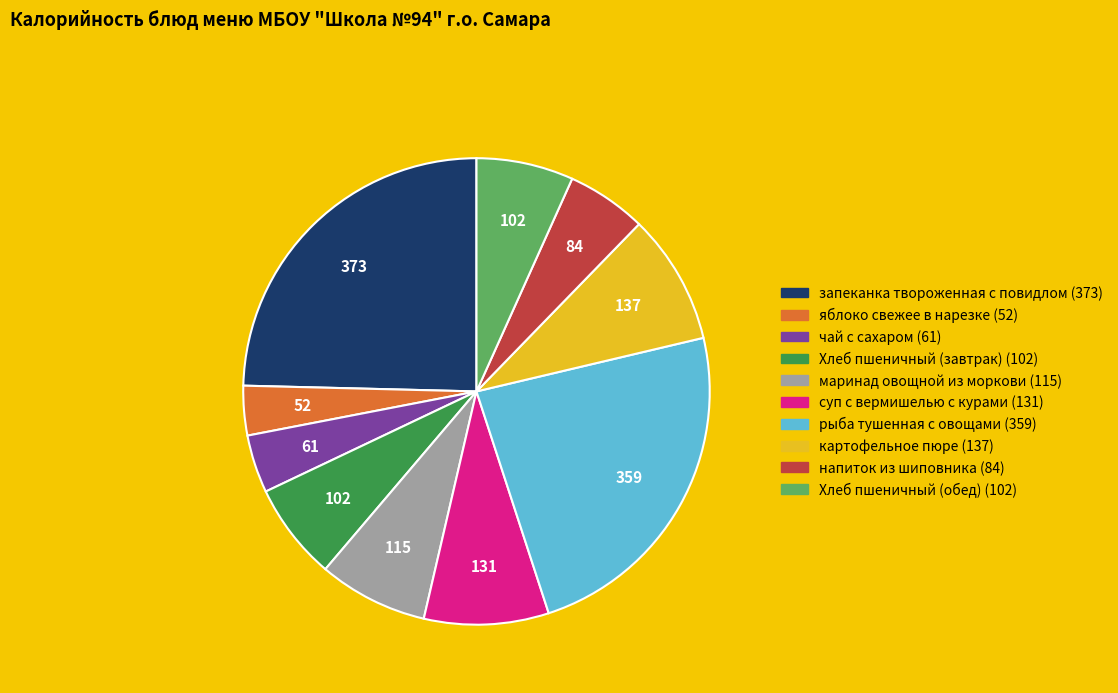

Is the sum of рыба тушенная с овощами and Хлеб пшеничный (завтрак) greater than half?

No